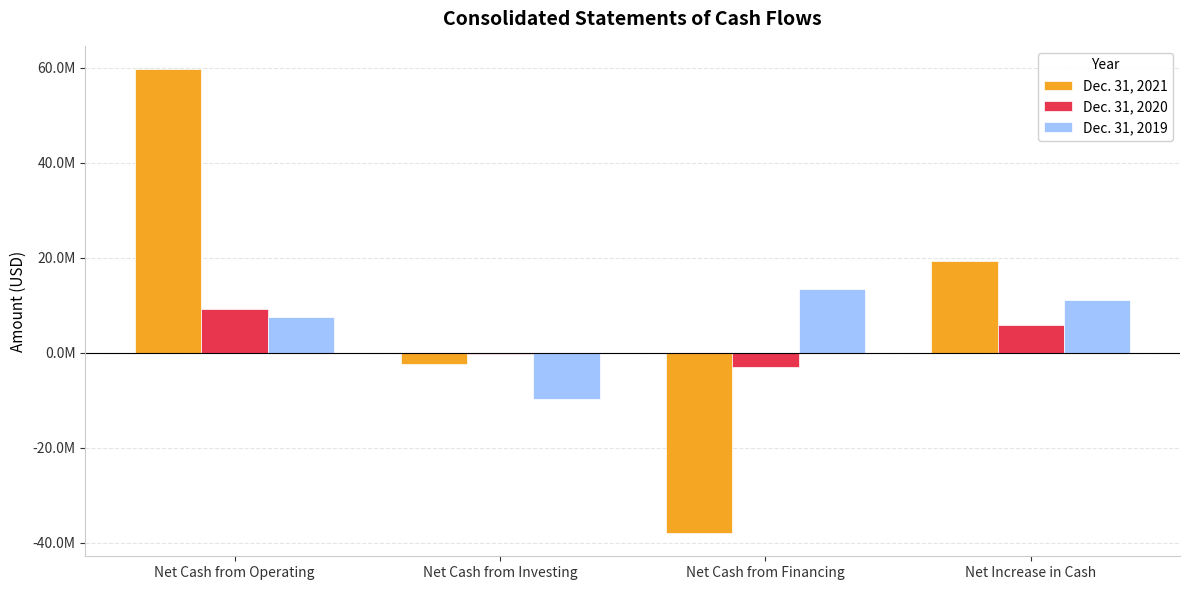

What is the highest value of the Dec. 31, 2020 series?

9238635